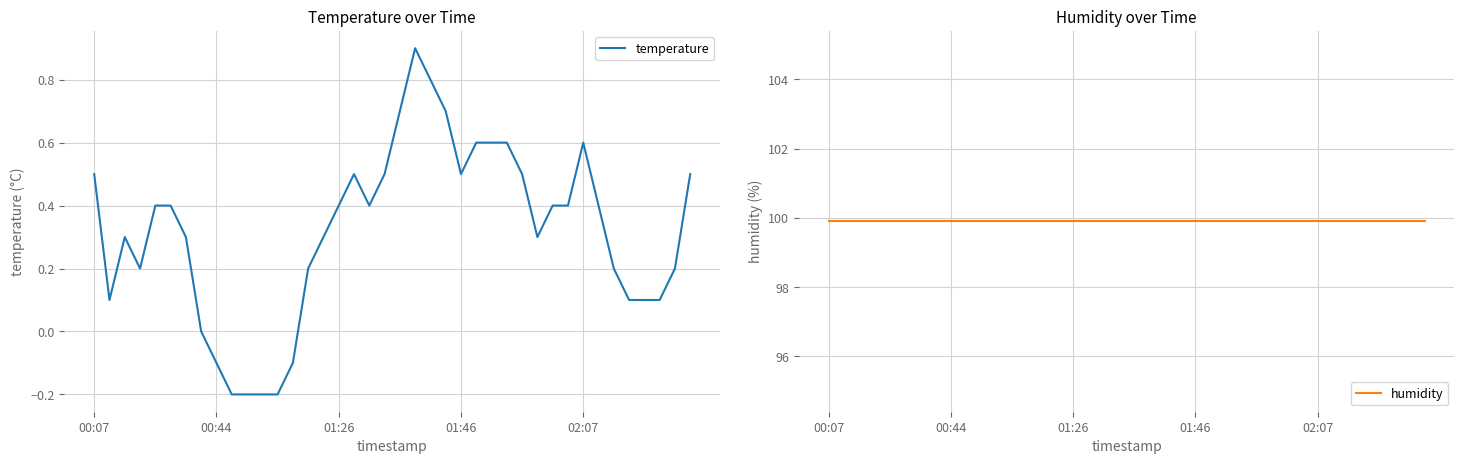

What is the highest value of the temperature series?

0.9